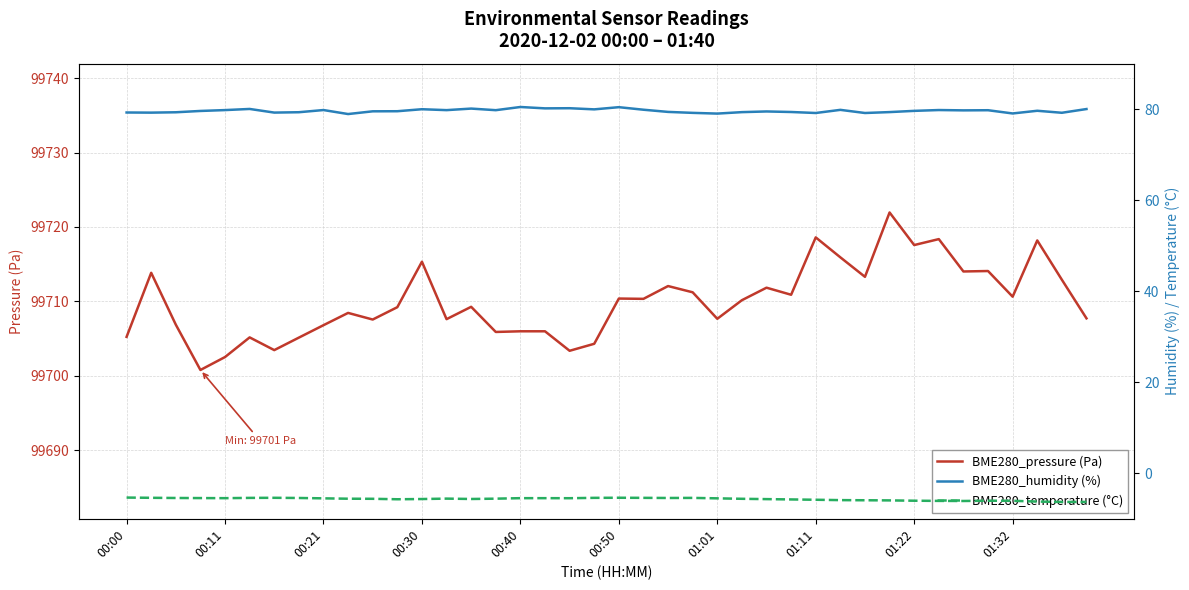

The value of BME280_pressure (Pa) at 01:11 is 149321.8. True or false?

False